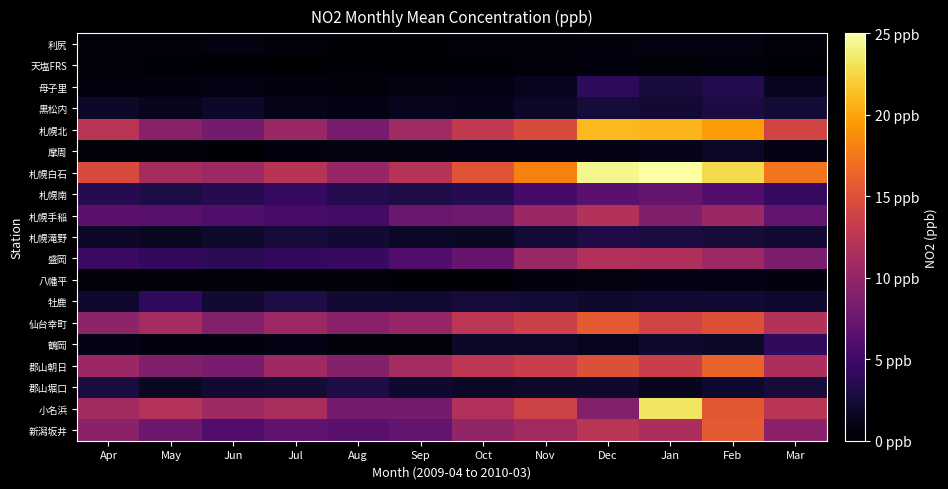

At how many categories does at least one series exceed 20?

3